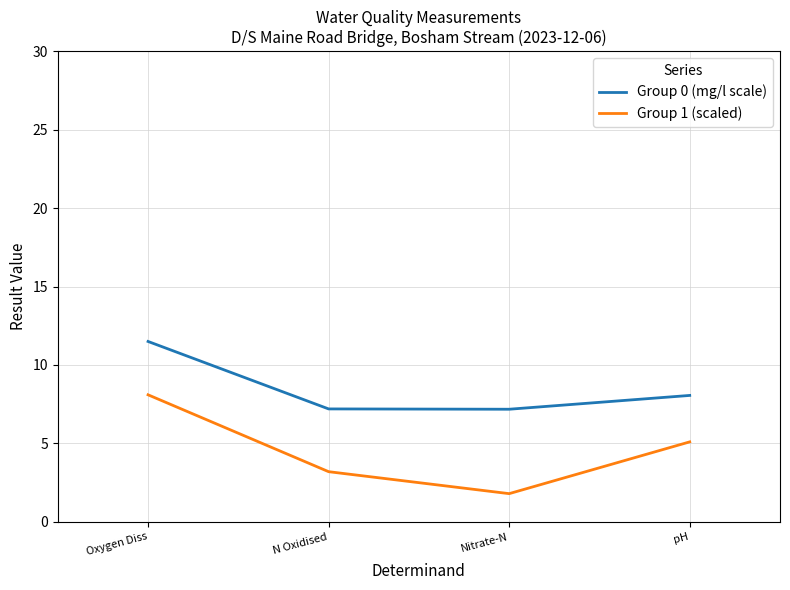

The Group 1 (scaled) series shows 3.2 at N Oxidised. True or false?

True